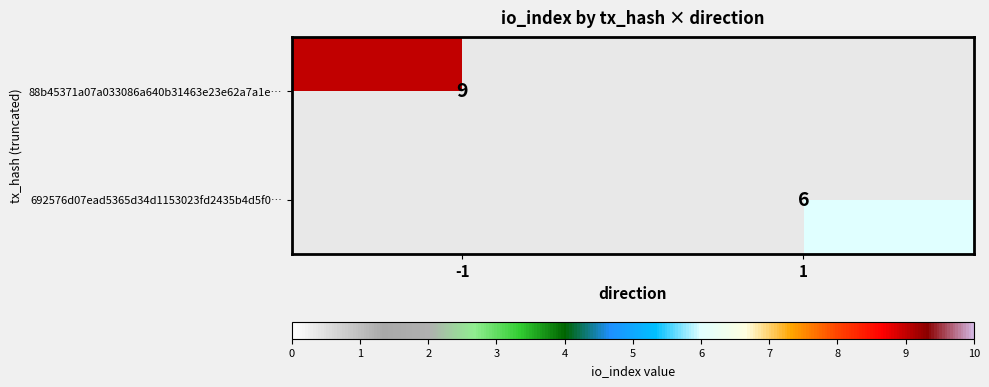

True or false: 692576d07ead5365d34d1153023fd2435b4d5f0… has a value of 6 at 1.

True